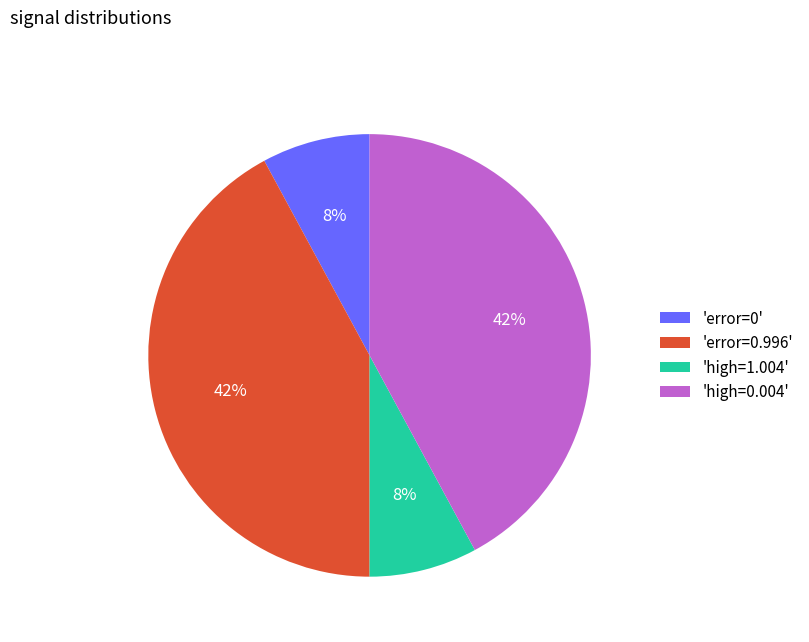

Which has a higher value, 'high=0.004' or 'error=0'?

'high=0.004'